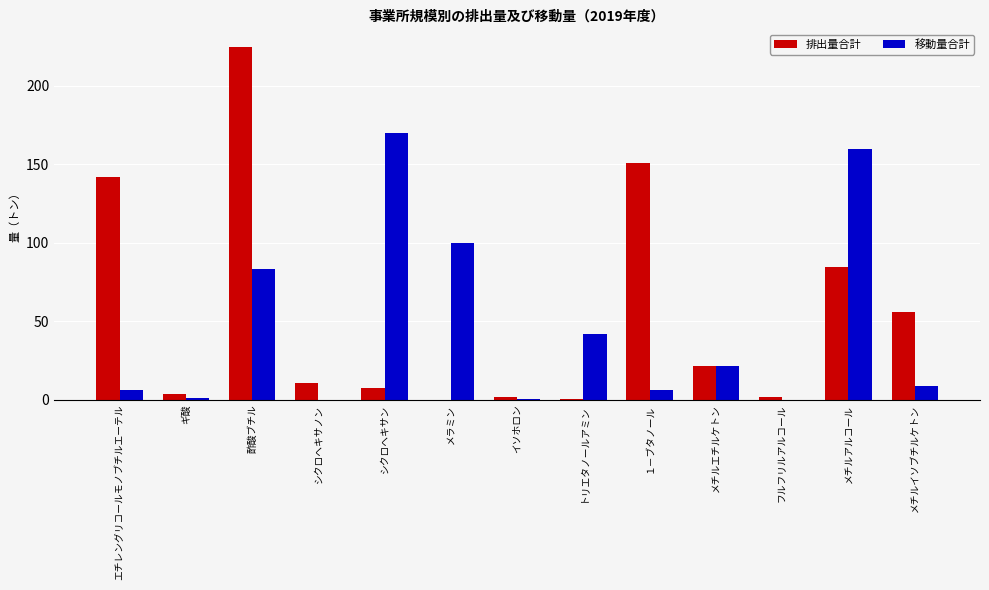

What is the maximum value for 排出量合計?

224.8